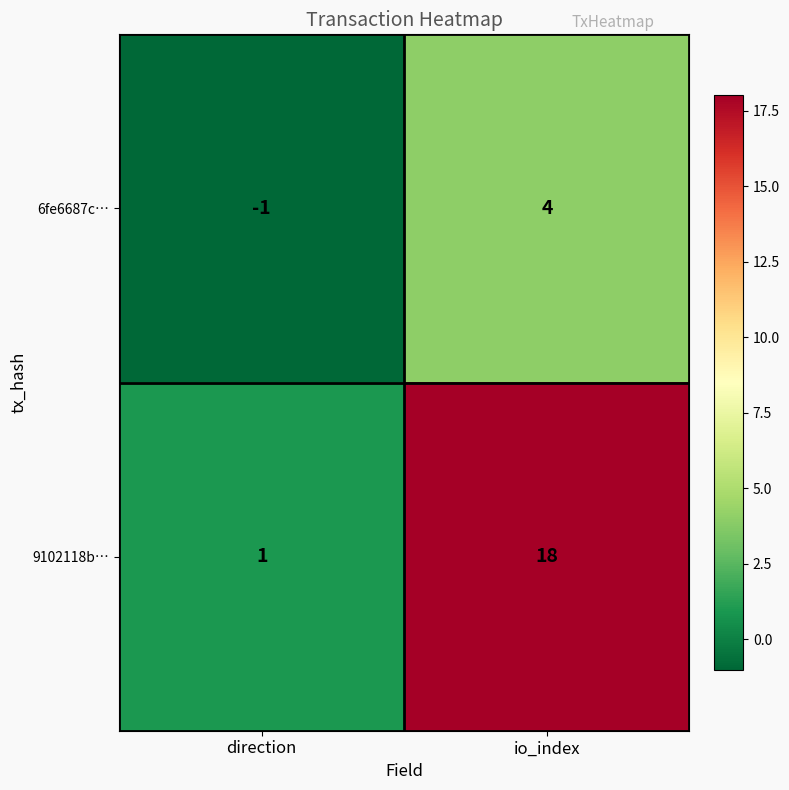

What is the spread (max minus min) of values at io_index?

14